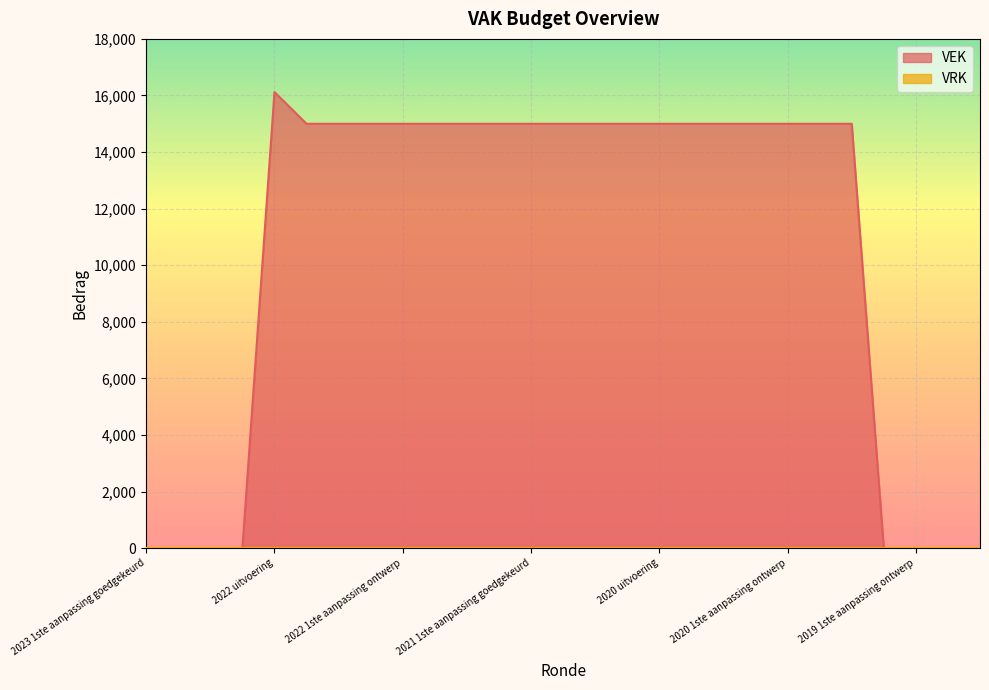

At which category is the sum across all series the highest?

2022 uitvoering